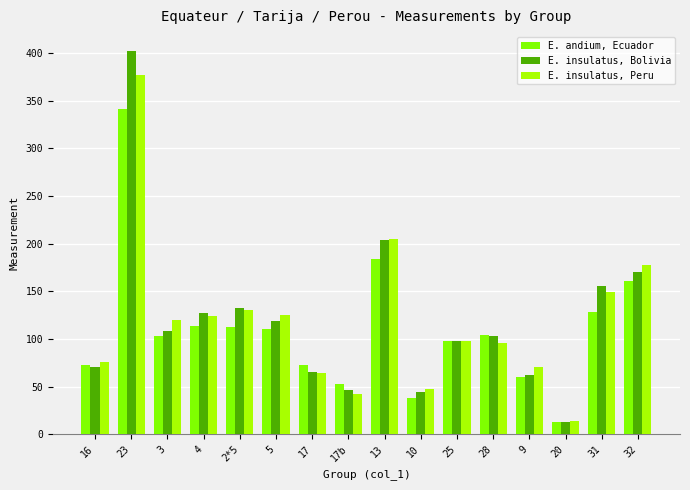

Are the bars horizontal?

No